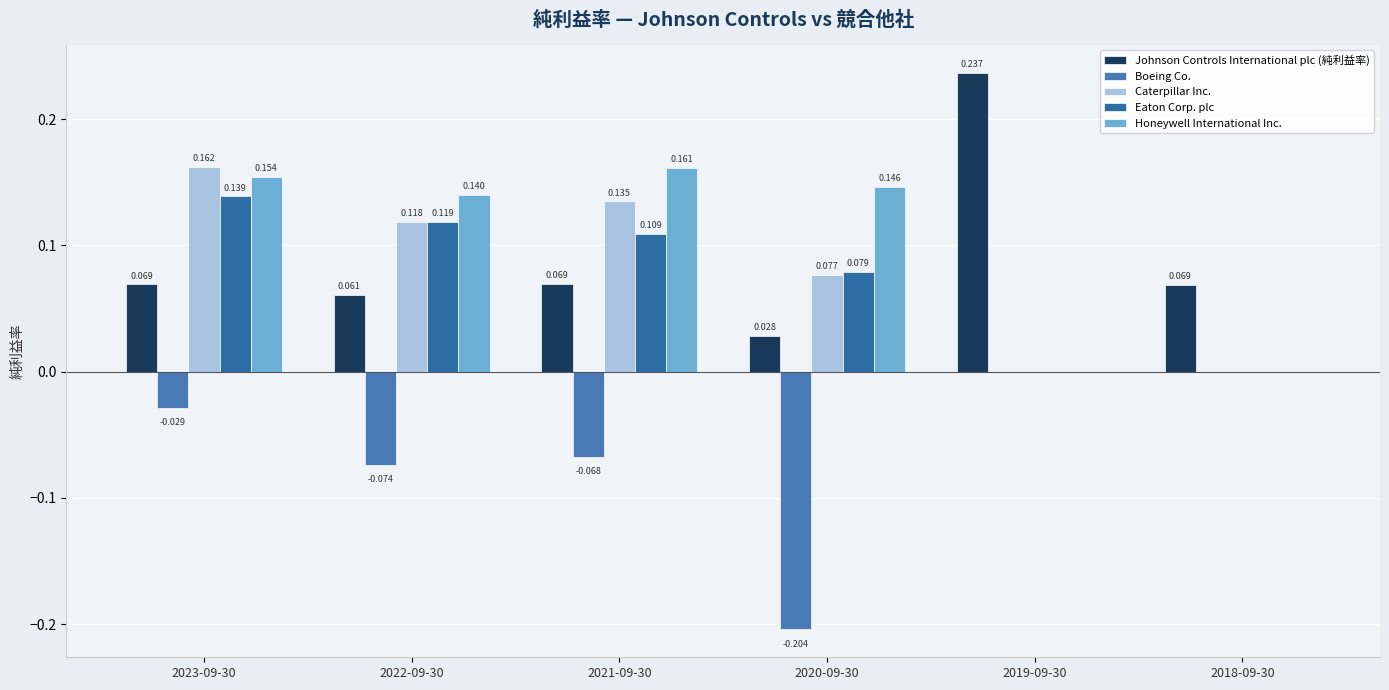

What is the sum of the Caterpillar Inc. values at 2022-09-30 and 2018-09-30?

0.1